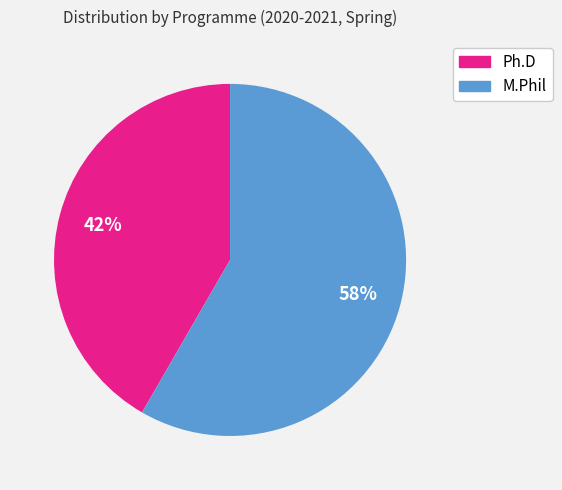

Is there any slice that represents more than half of the pie?

Yes